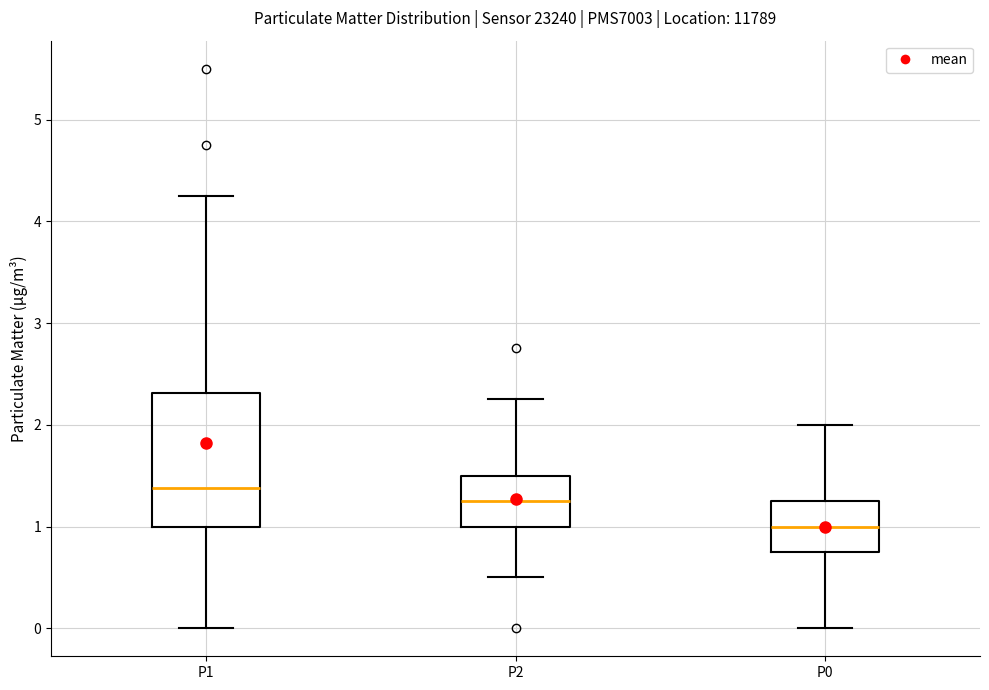

Reading left to right, read every box against the y-axis: the position of its median line, the range the box covers, and the ends of its whiskers. The values are not printed on the chart, so give them approximately, as read against the axis.

P1: median 1.4, box 1.0 to 2.3, whiskers 0.0 to 4.3
P2: median 1.3, box 1.0 to 1.5, whiskers 0.5 to 2.3
P0: median 1.0, box 0.8 to 1.3, whiskers 0.0 to 2.0